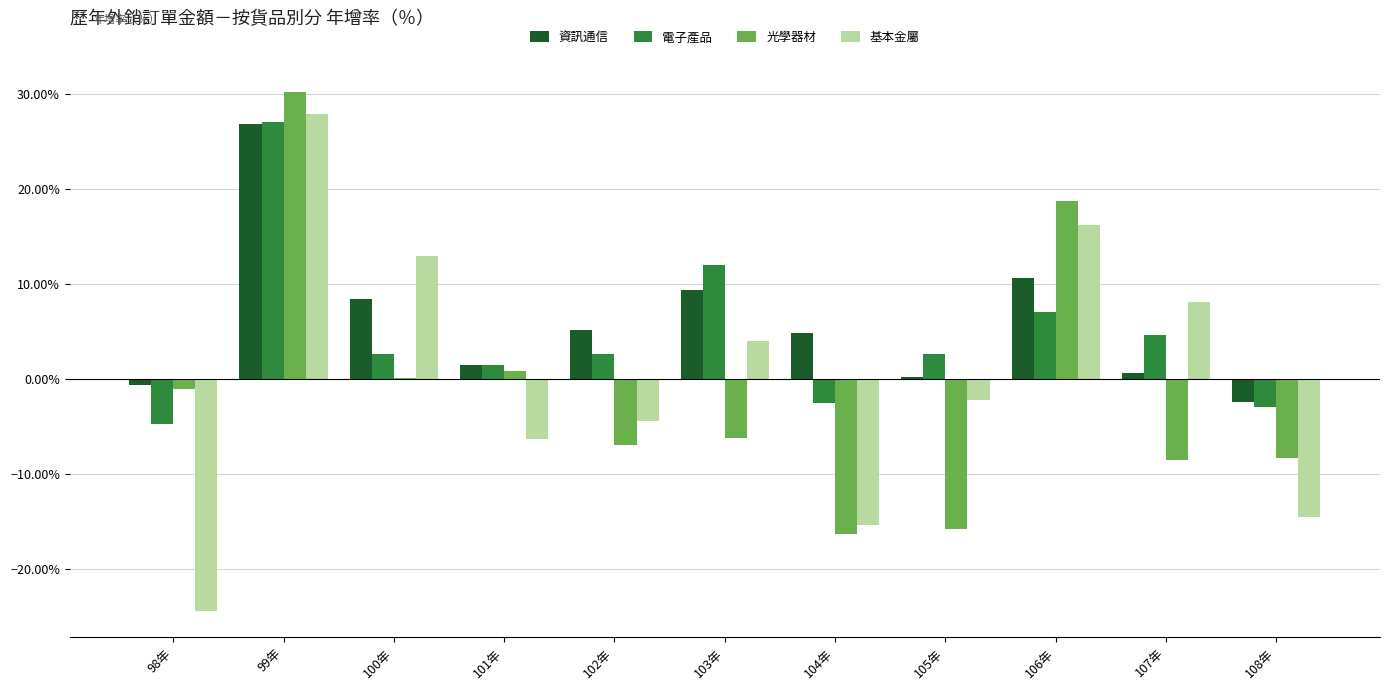

What is the approximate value of 基本金屬 at 99年?

27.8